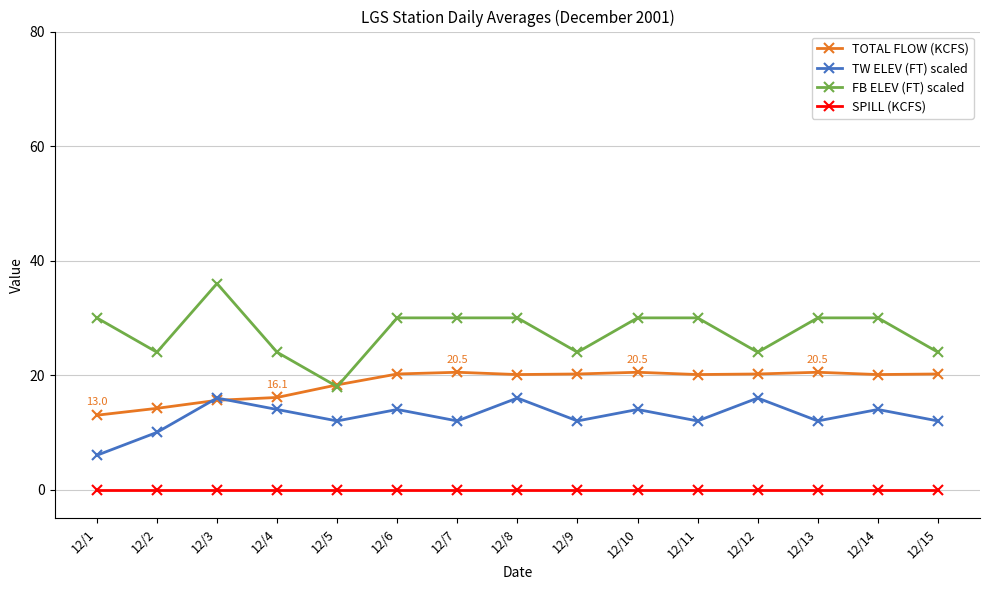

List the series in order of their peak value, highest first.

FB ELEV (FT) scaled, TOTAL FLOW (KCFS), TW ELEV (FT) scaled, SPILL (KCFS)